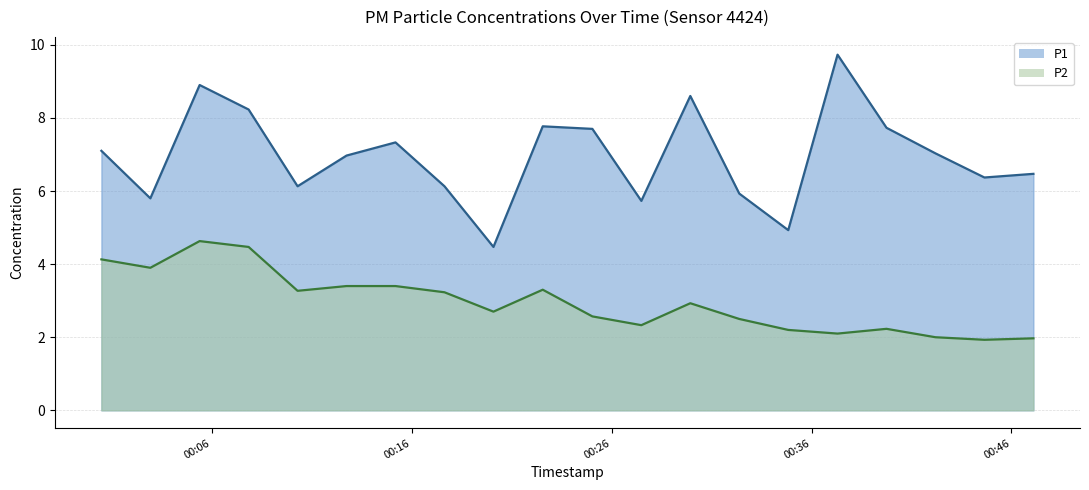

How many lines are shown in the chart?

2